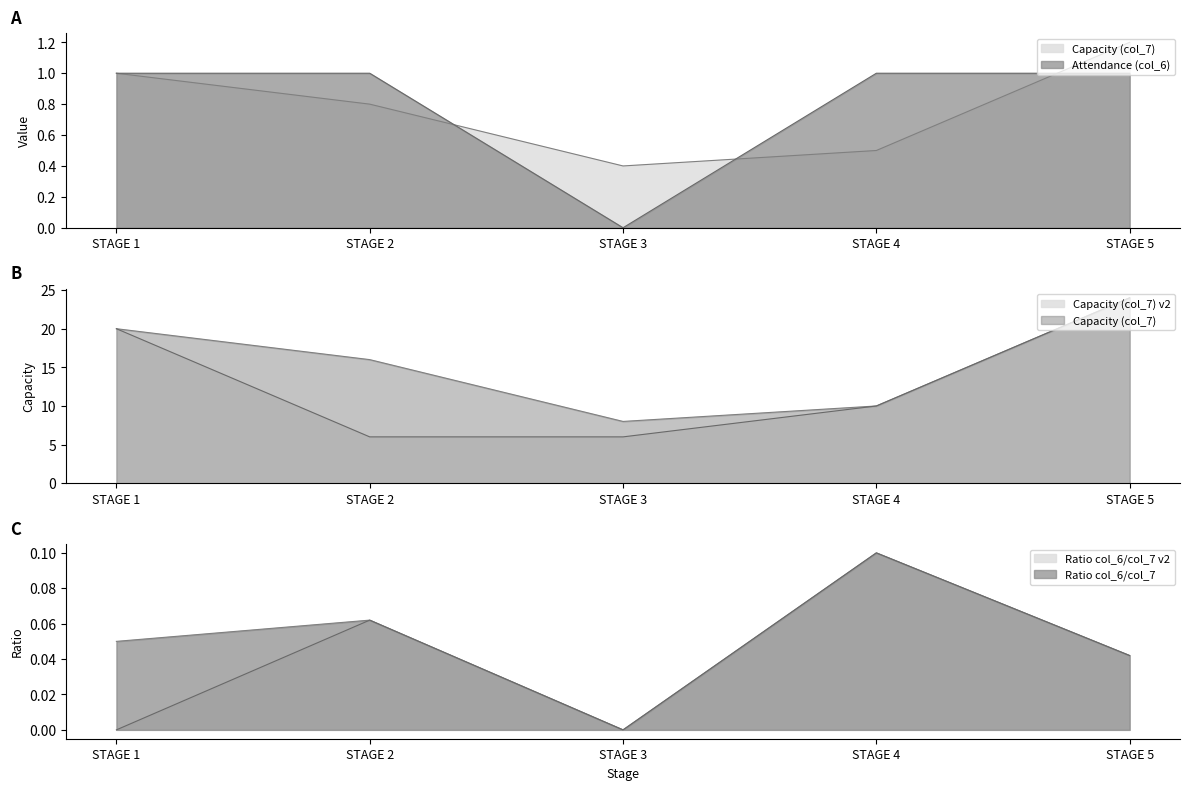

How many intersections are there between Attendance (col_6) and Capacity (col_7)?

3